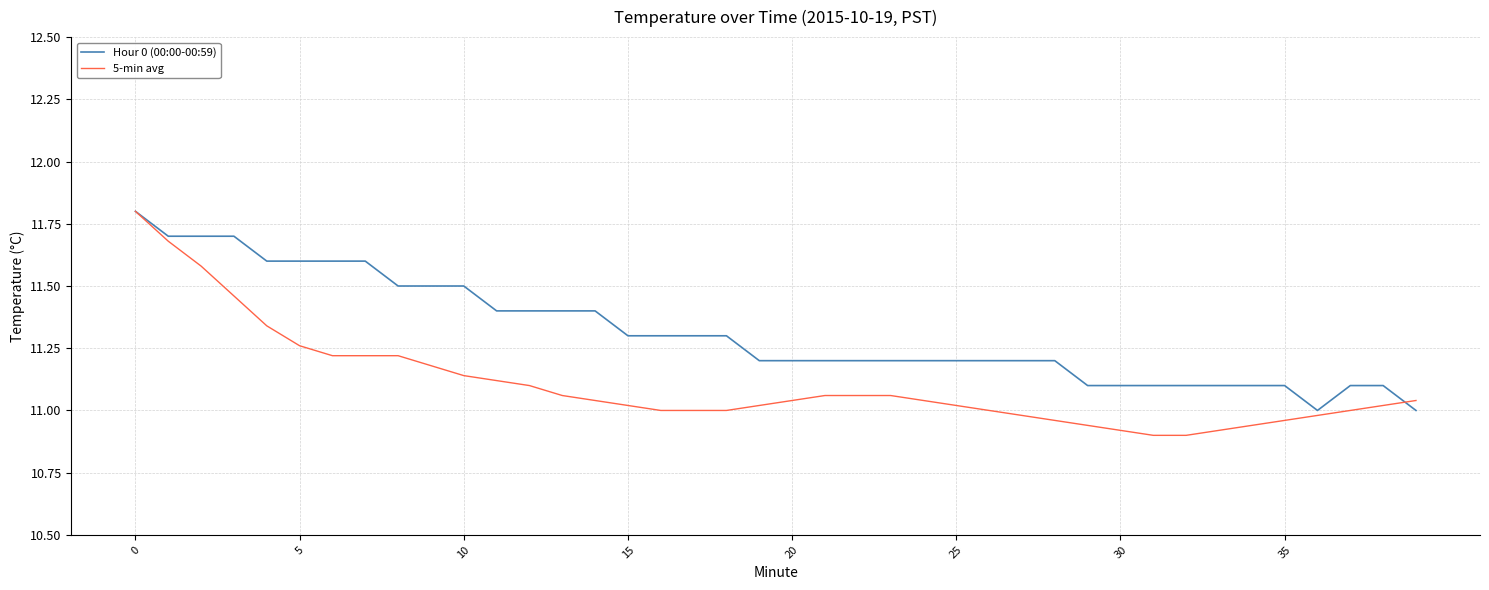

How many lines are shown in the chart?

2